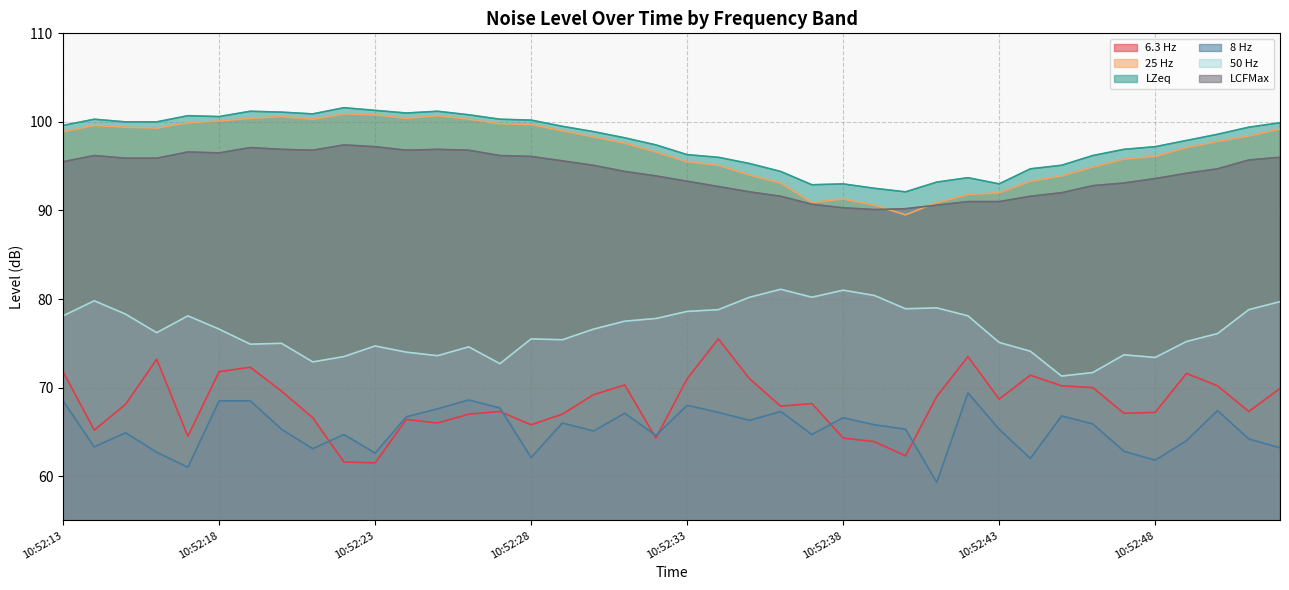

At which category does 25 Hz reach its first local peak?

10:52:14